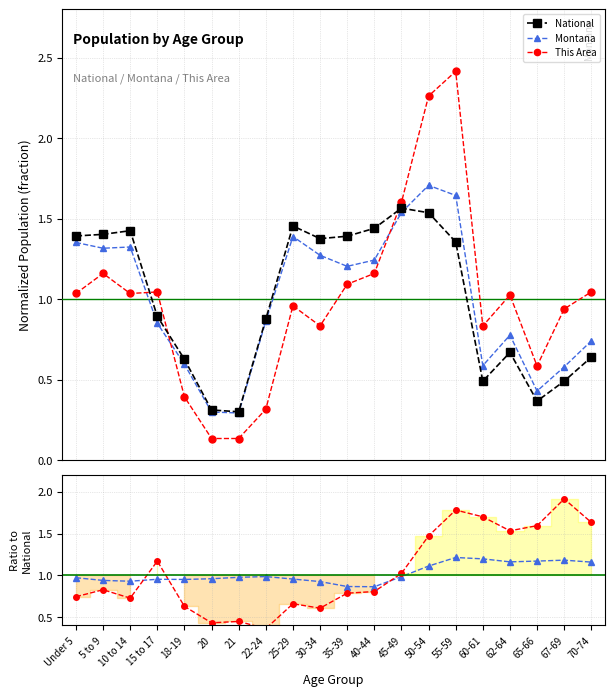

Rank the categories by This Area value from highest to lowest.

55-59, 50-54, 45-49, 5 to 9, 40-44, 35-39, 15 to 17, 70-74, Under 5, 10 to 14, 62-64, 25-29, 67-69, 30-34, 60-61, 65-66, 18-19, 22-24, 20, 21